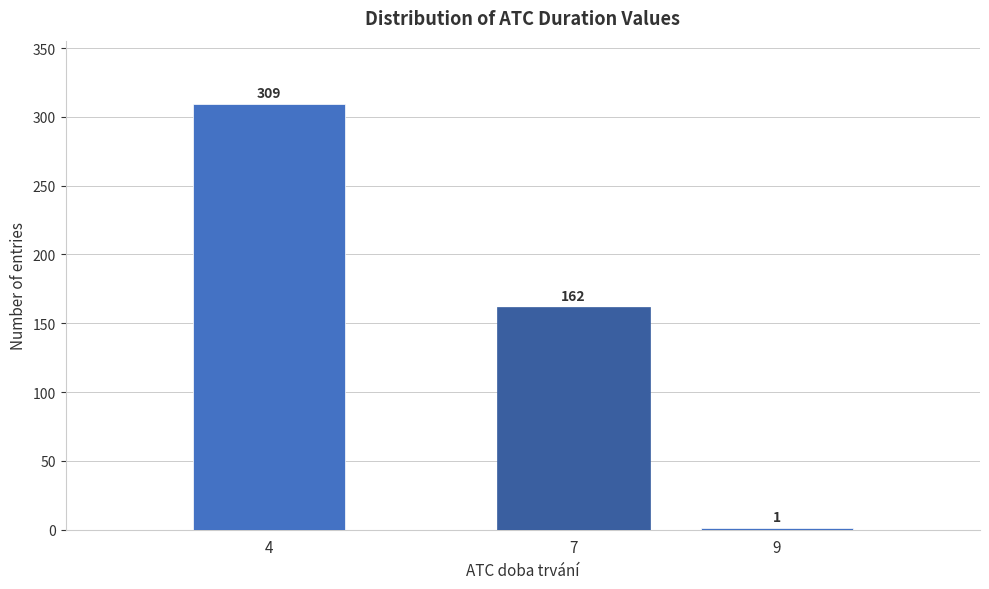

Reading left to right, extract all data points from this chart.

4=309	7=162	9=1